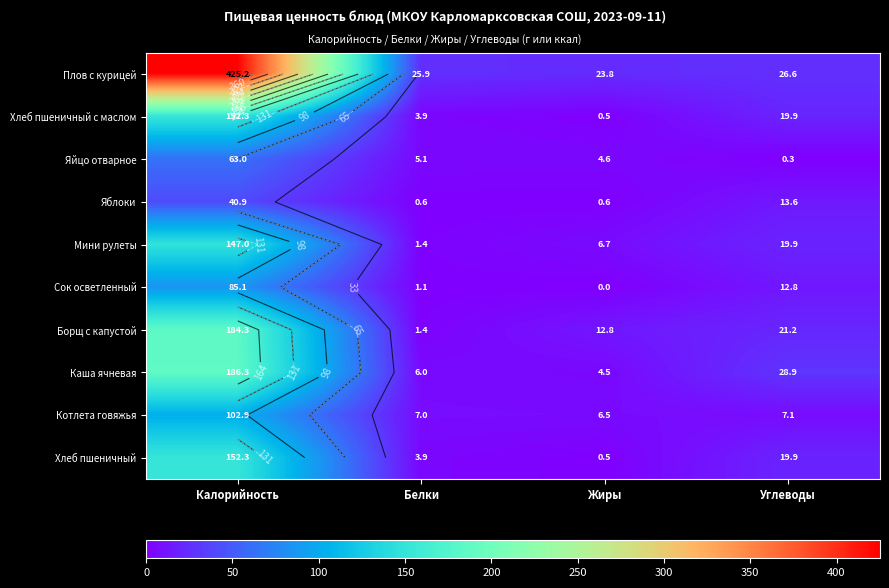

What is the difference between the Каша ячневая values at Белки and Жиры?

1.5